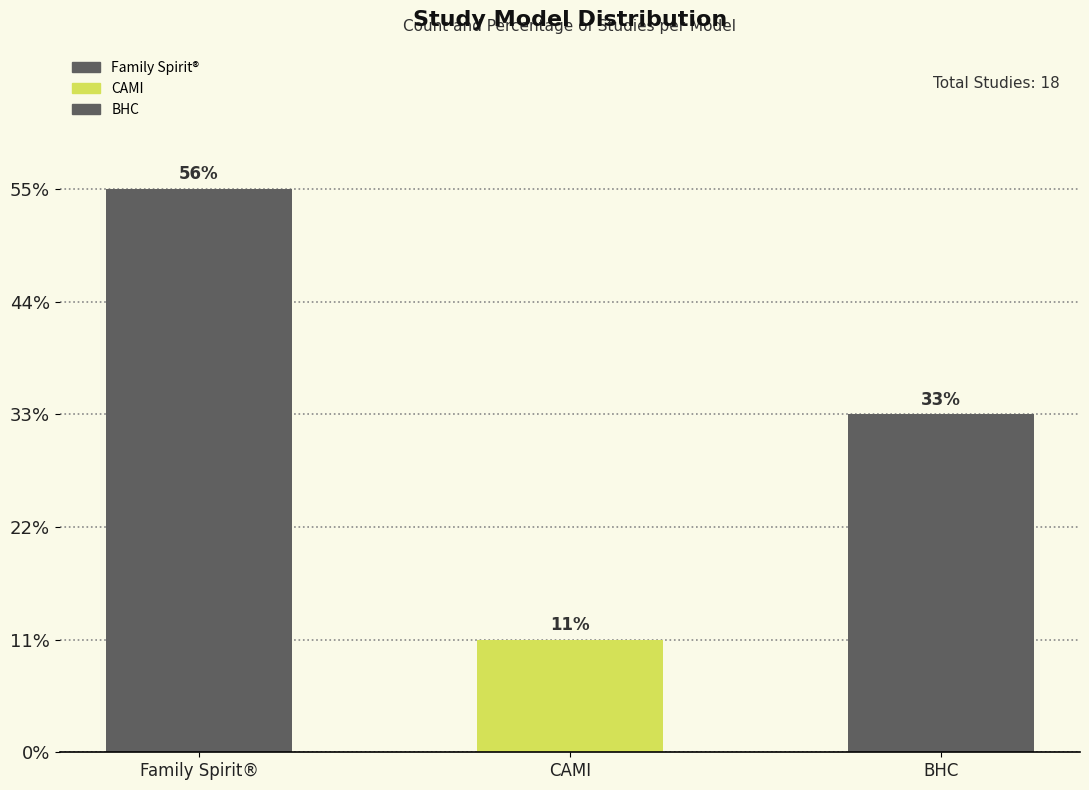

Are the bars horizontal?

No